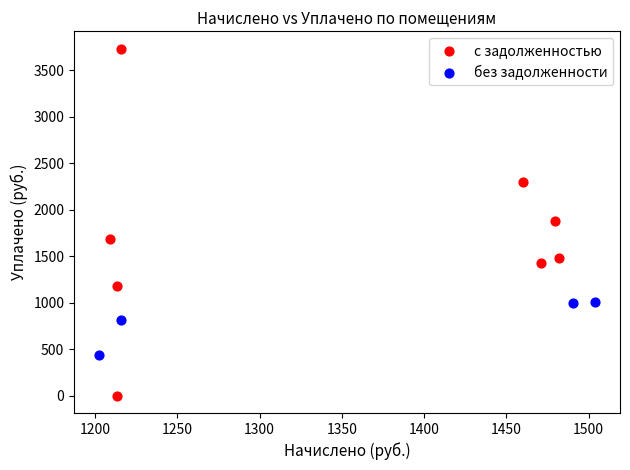

Which series has the largest Y range (max minus min)?

с задолженностью